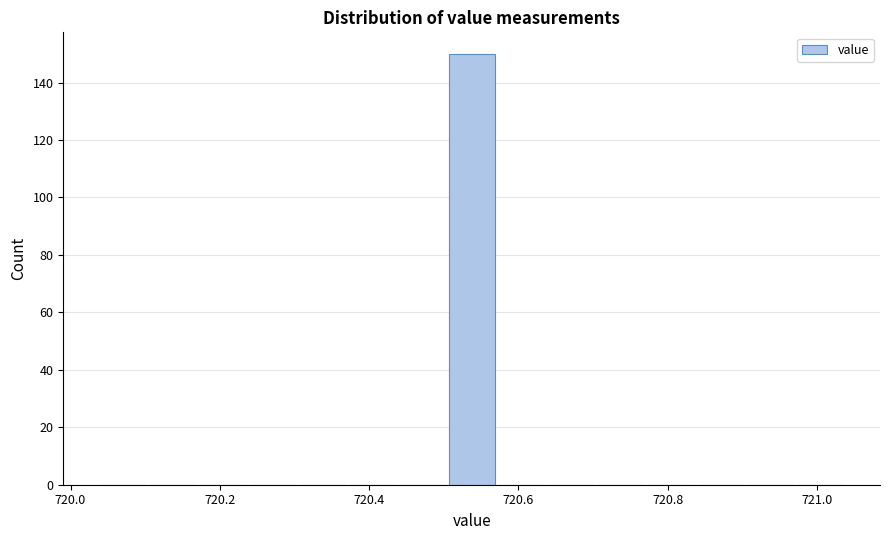

Around what value on the x-axis is the tallest bar? Give the approximate position of its centre, as read against the axis.

720.54